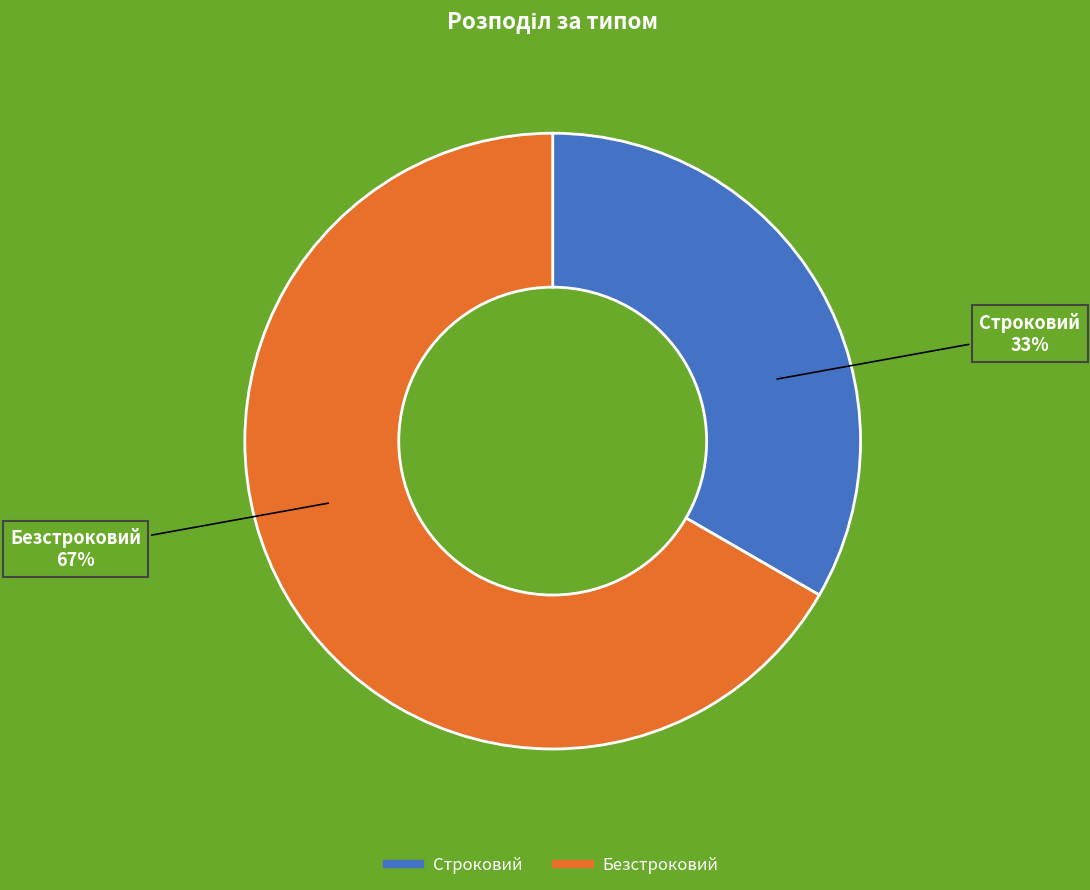

To the nearest percent, what is the combined percentage of Безстроковий and Строковий?

100%